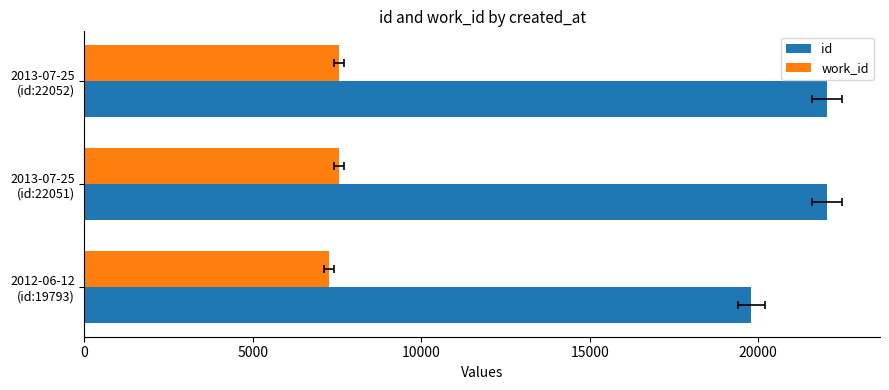

What is the value of the work_id bar at the 1st from the left?

7259